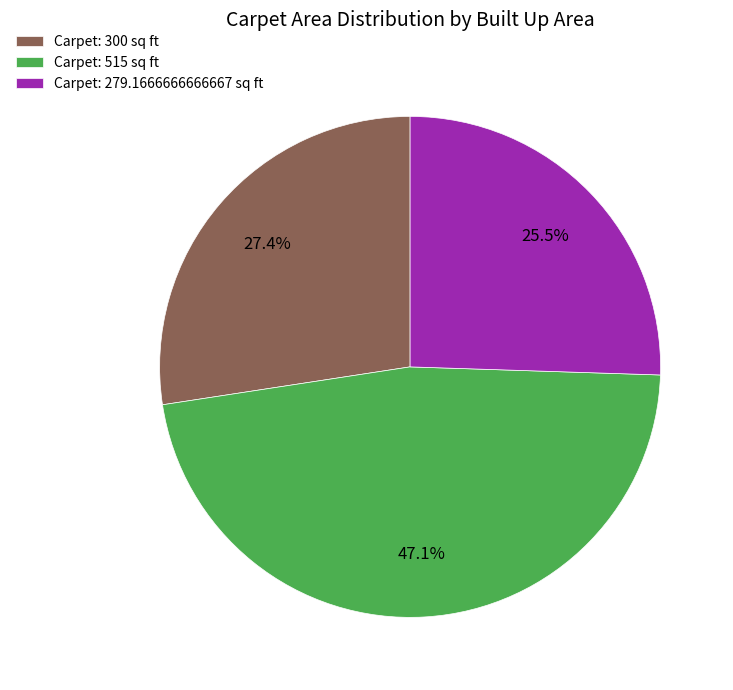

Approximately how many times larger is the value at Carpet: 515 sq ft compared to Carpet: 279.1666666666667 sq ft?

1.8